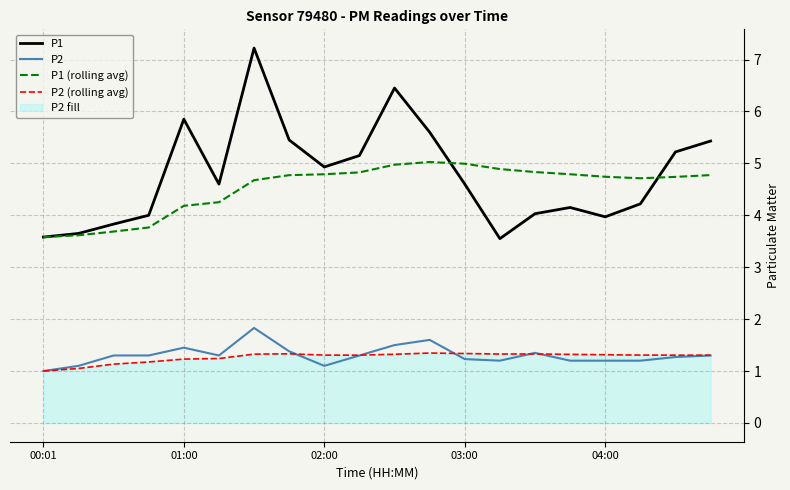

Count the P2 values in the range 1 to 2.

20